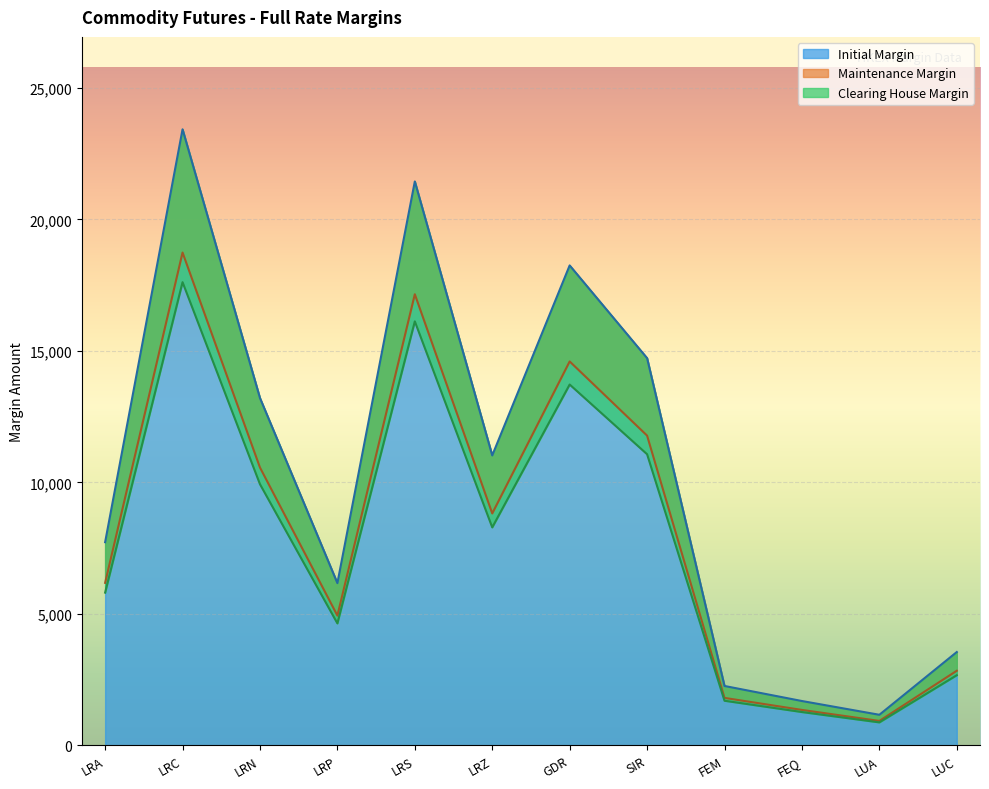

The value of Initial Margin at LRA is 2222. True or false?

False